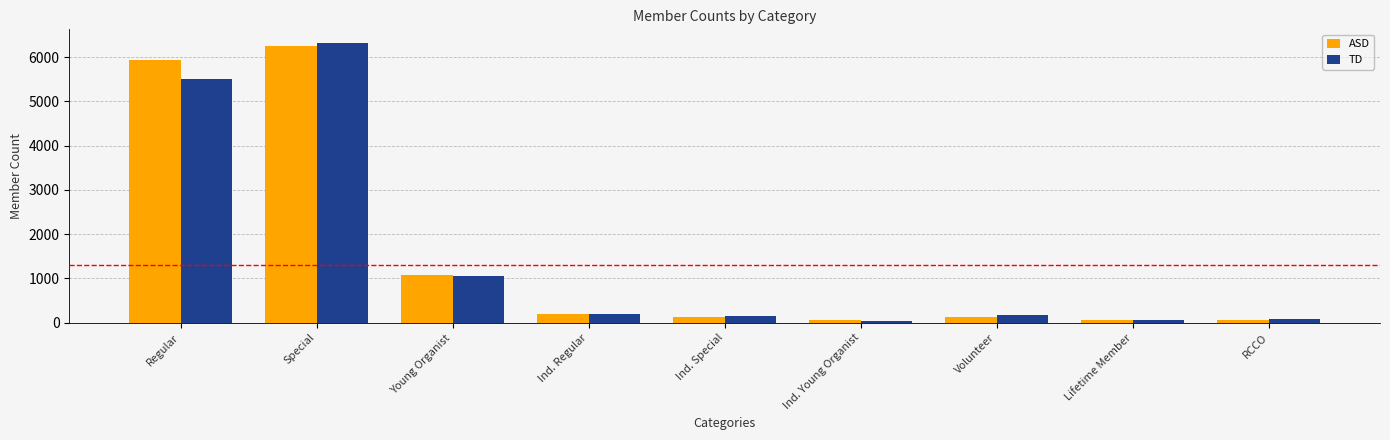

What is the difference between the second highest and second lowest values in the TD series?

5446